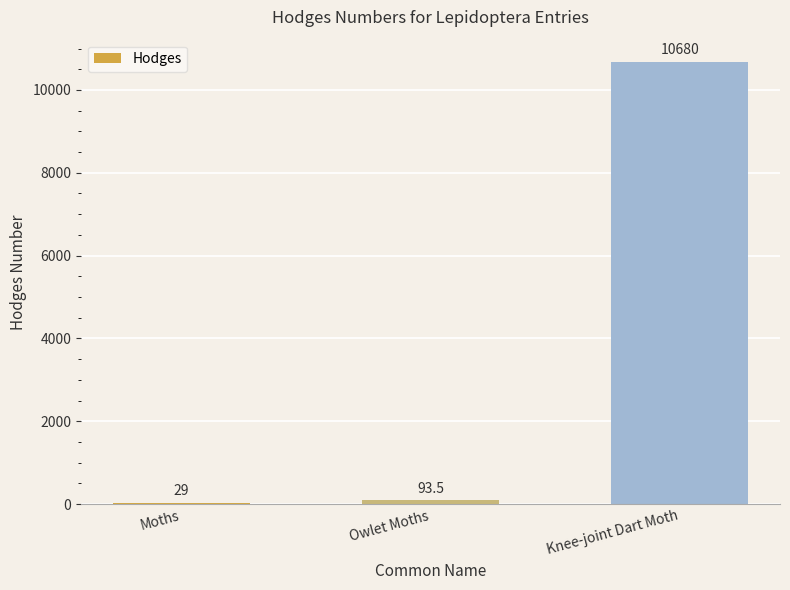

Reading right to left, extract all data points from this chart.

10680.0	93.5	29.0